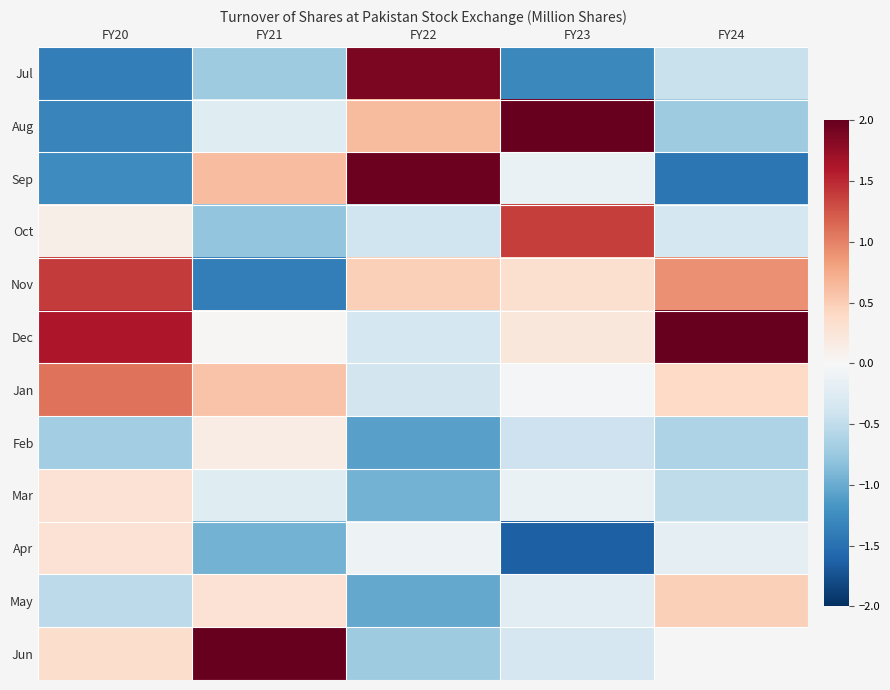

How many data points in Mar are less than 0?

4